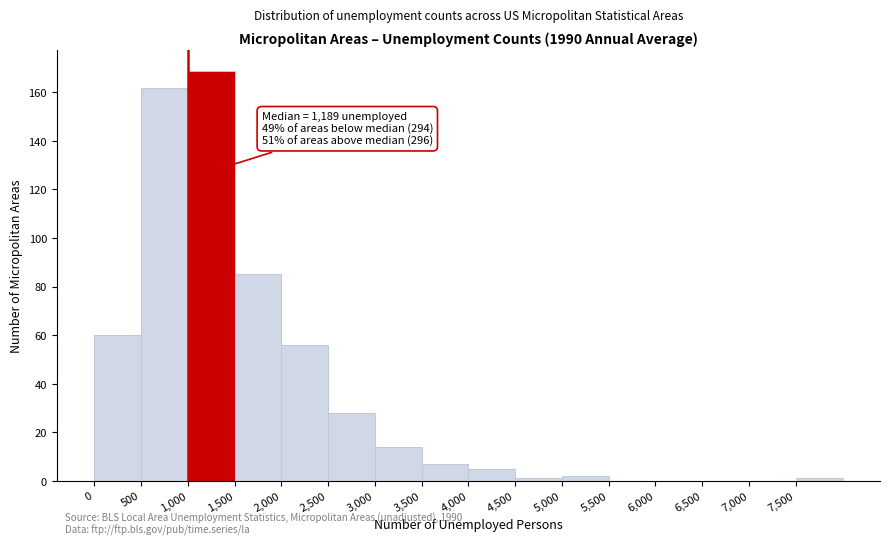

Over which range of the x-axis is the bar tallest?

1000 to 1500